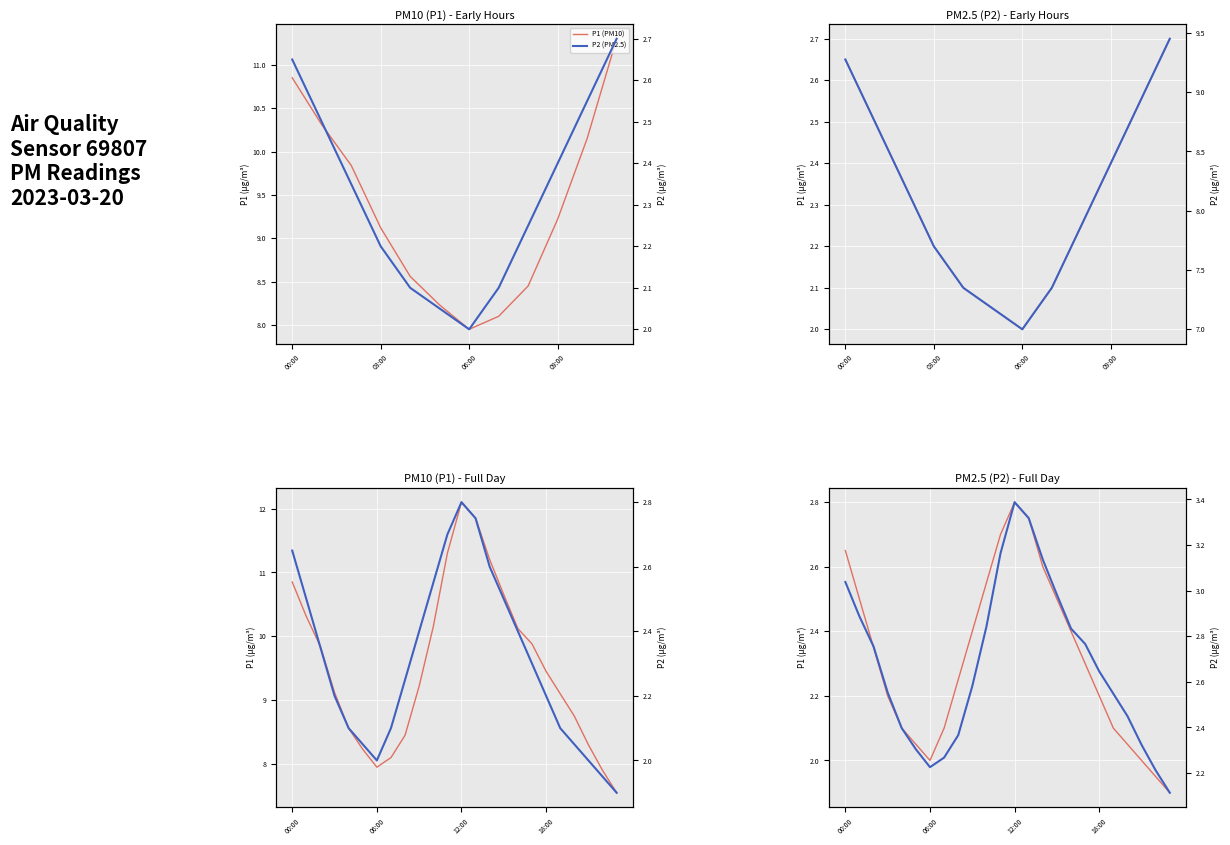

Reading left to right, list all the values displayed in this chart.

P1 (PM10): 2.6	2.5	2.4	2.2	2.1	2.0	2.0	2.1	2.2	2.4	2.5	2.7	2.8	2.8	2.6	2.5	2.4	2.3	2.2	2.1	2.0	2.0	1.9	1.9
P2 (PM2.5): 3.0	2.9	2.8	2.6	2.4	2.3	2.2	2.3	2.4	2.6	2.8	3.2	3.4	3.3	3.1	3.0	2.8	2.8	2.6	2.5	2.5	2.3	2.2	2.1